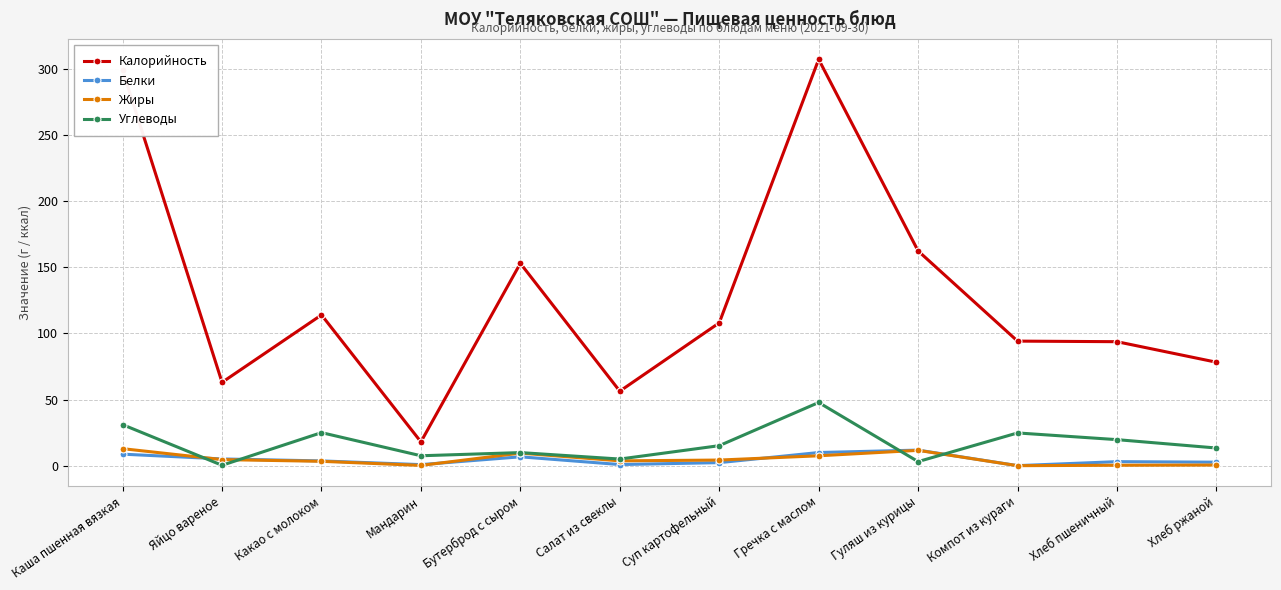

The Калорийность series shows 93.6 at Яйцо вареное. True or false?

False